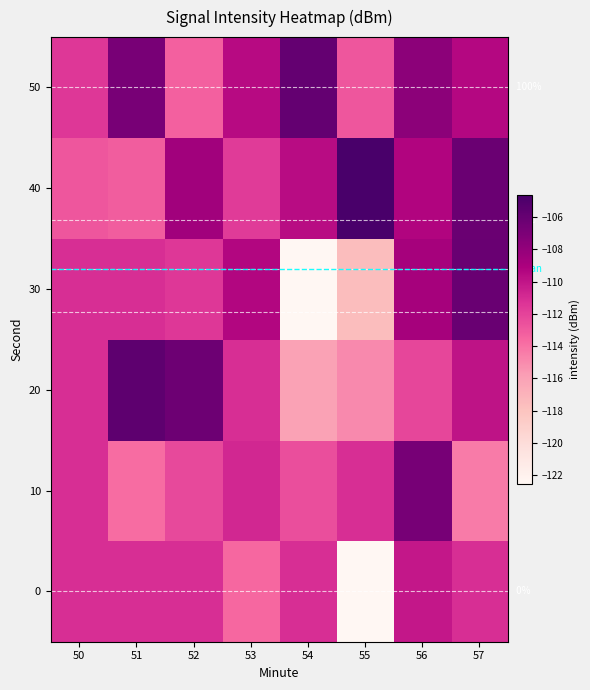

Is the value of 20 at 50 greater than the value of 40 at 56?

No